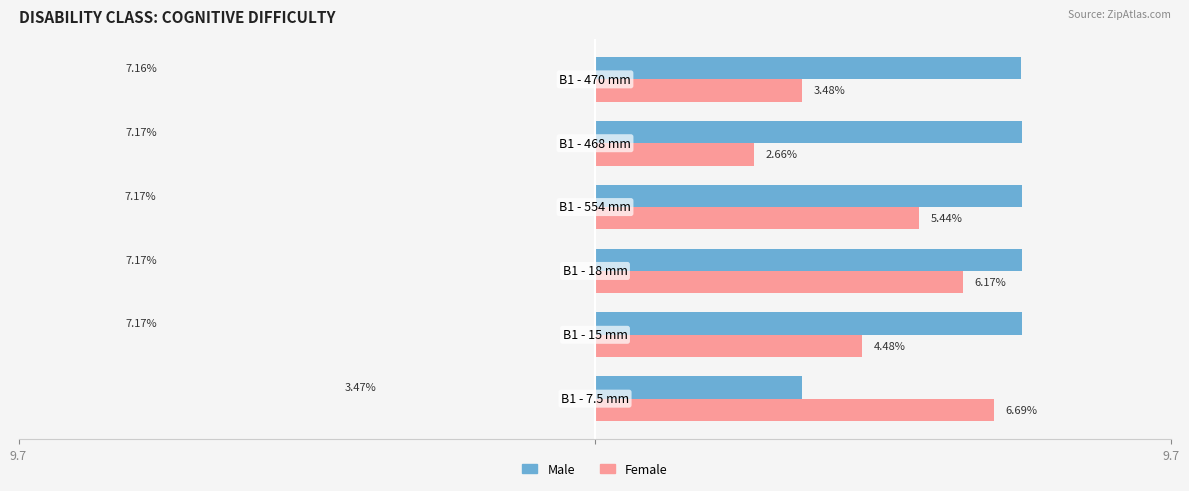

What is the highest value of the Female series?

6.7